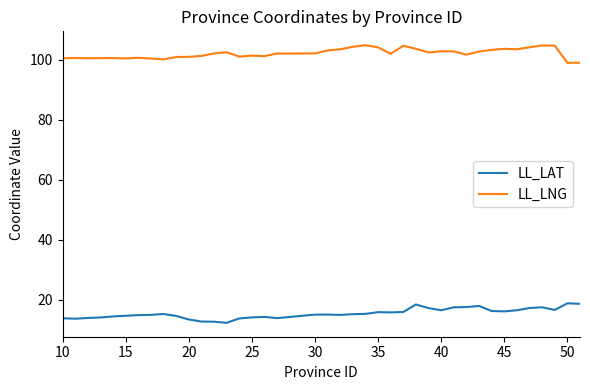

What is the minimum value shown in the chart?

12.2